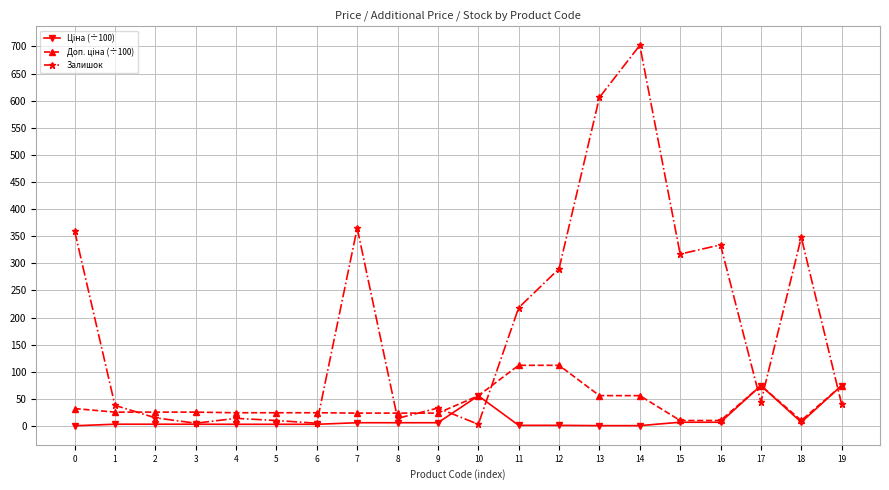

True or false: Залишок has more than 1 points higher than both neighbors.

True